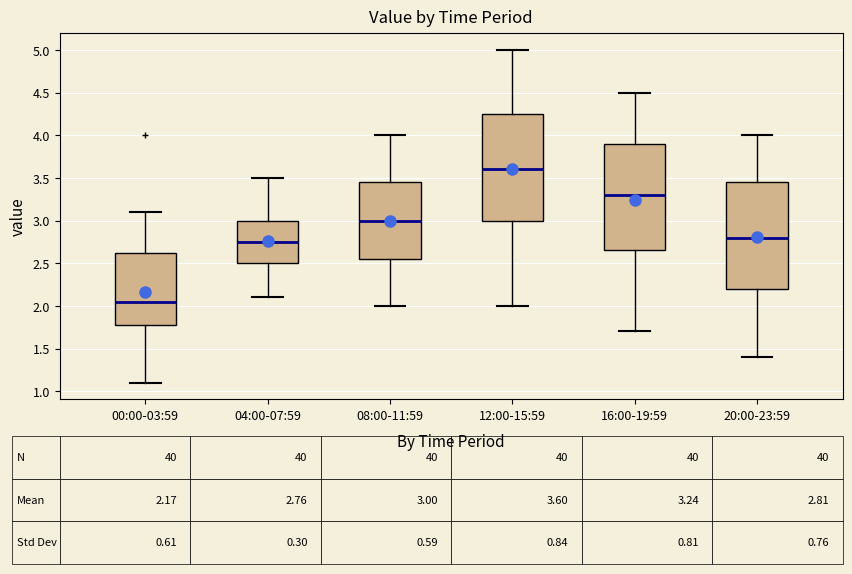

Which box's median line is the highest?

12:00-15:59